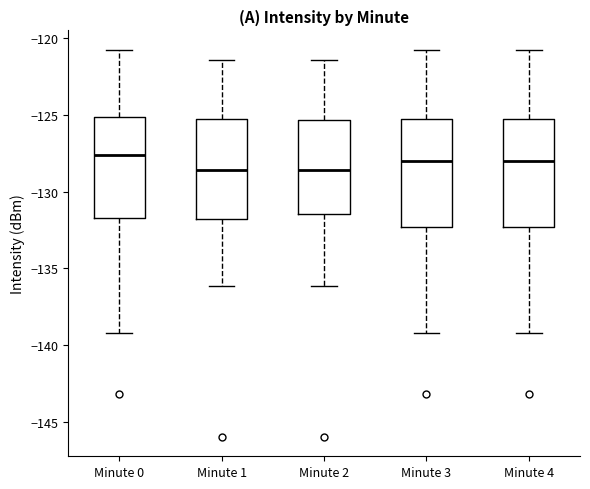

Reading left to right, transcribe this box plot: for each box, give where its median line is, the range the box spans, and where its two whiskers end, as read against the y-axis. The values are not printed on the chart, so give them approximately, as read against the axis.

Minute 0: median -127.5, box -131.5 to -125.0, whiskers -139.0 to -121.0
Minute 1: median -128.5, box -132.0 to -125.5, whiskers -136.0 to -121.5
Minute 2: median -128.5, box -131.5 to -125.5, whiskers -136.0 to -121.5
Minute 3: median -128.0, box -132.5 to -125.5, whiskers -139.0 to -121.0
Minute 4: median -128.0, box -132.5 to -125.5, whiskers -139.0 to -121.0